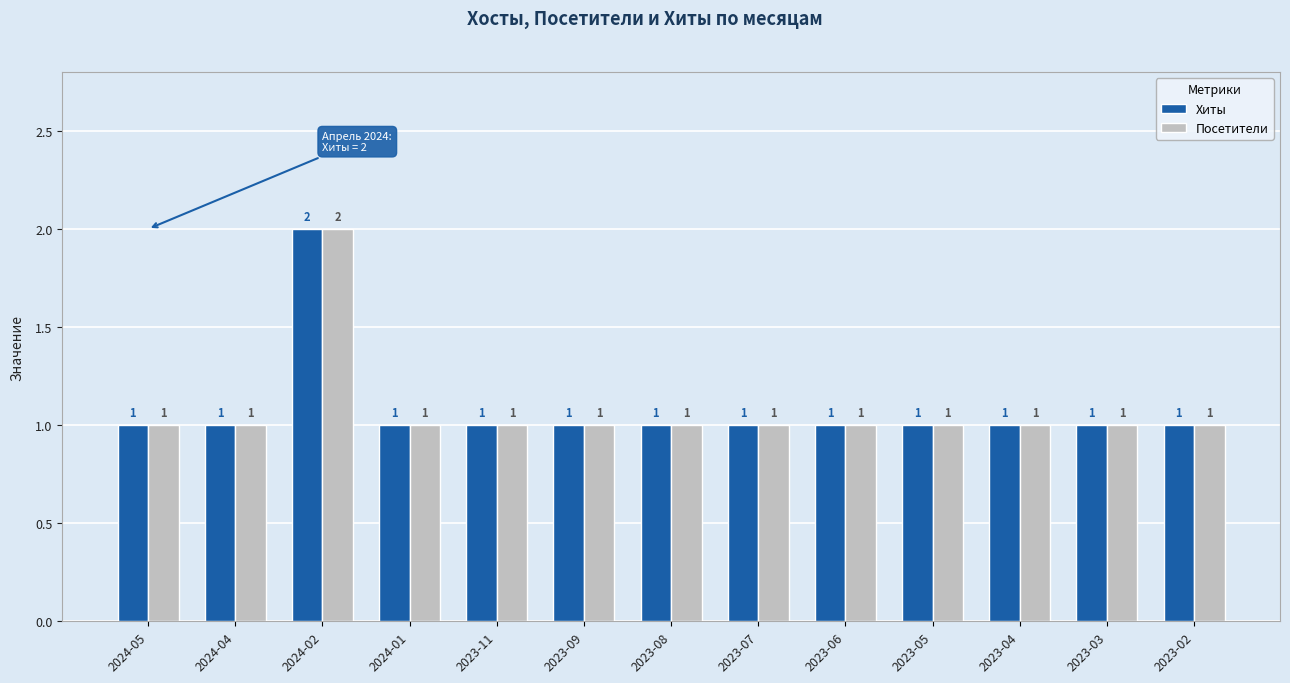

What is the label of the 9th bar from the right?

2023-11